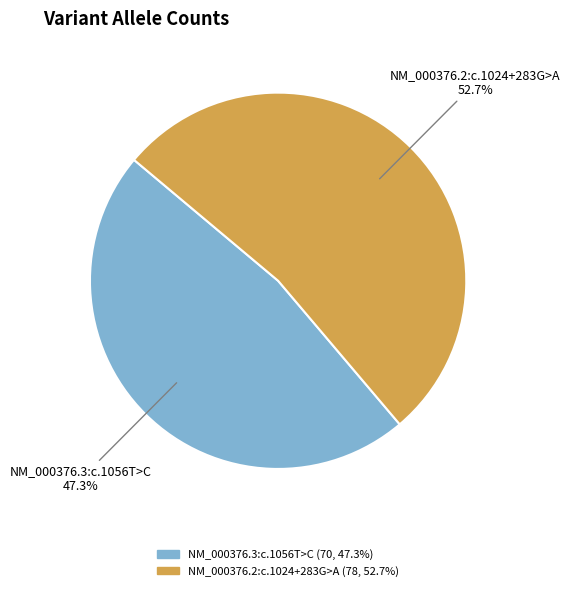

Is it true that NM_000376.2:c.1024+283G>A is 40% of the pie?

False